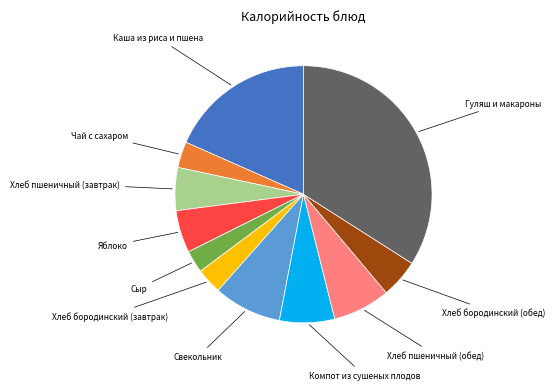

Is it true that Сыр is 9% of the pie?

False